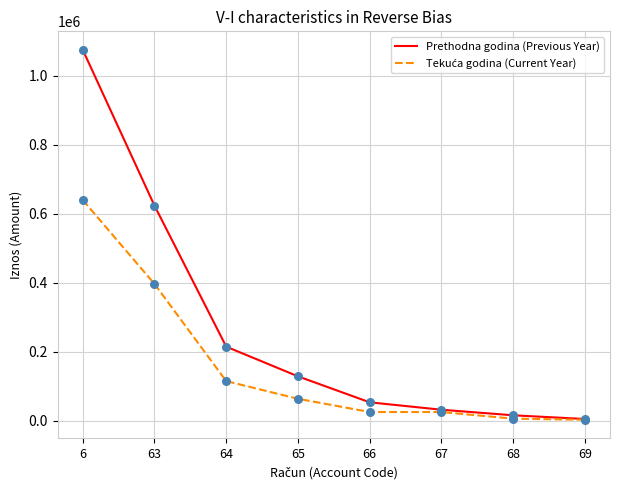

What is the total value across all series at 68?

22516.7